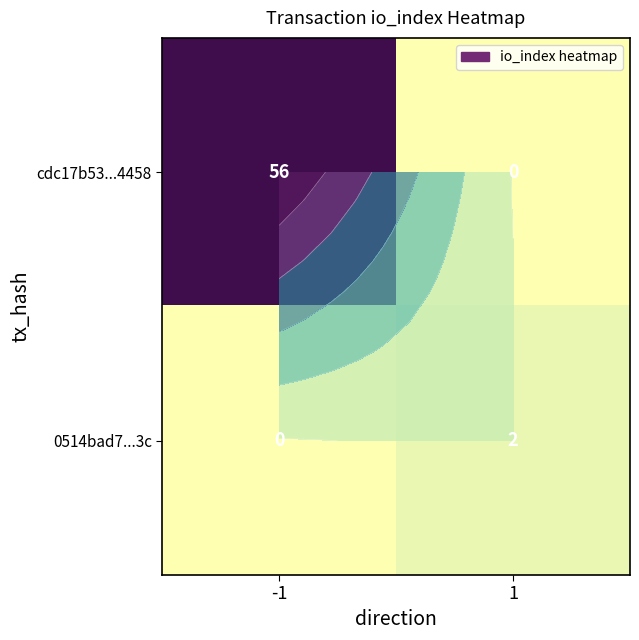

What is the difference between the maximum and minimum values in the 0514bad7...3c series?

2